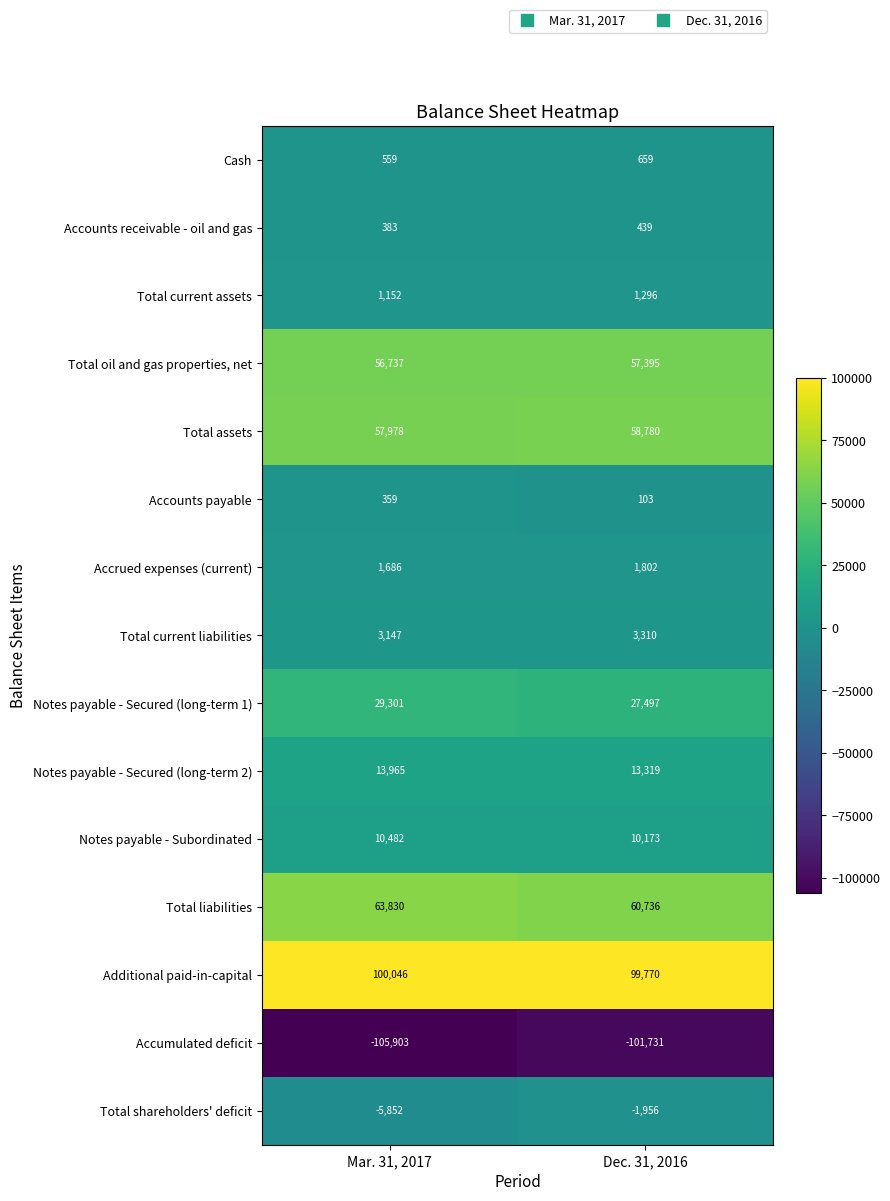

At which category is the sum across all series the highest?

Dec. 31, 2016